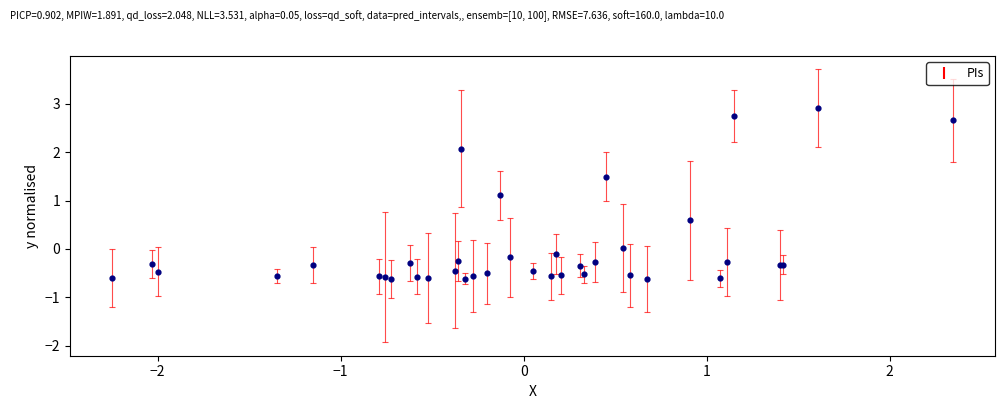

What Y value in the scatter plot is closest to 1?

1.1